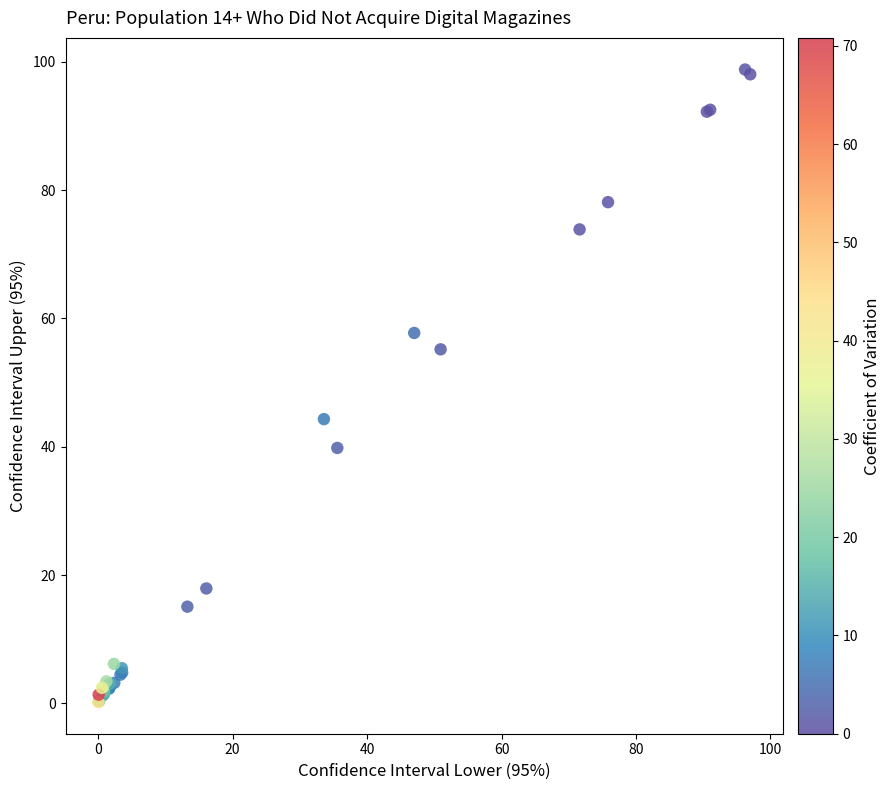

What Y value in the scatter plot is closest to 49?

44.3